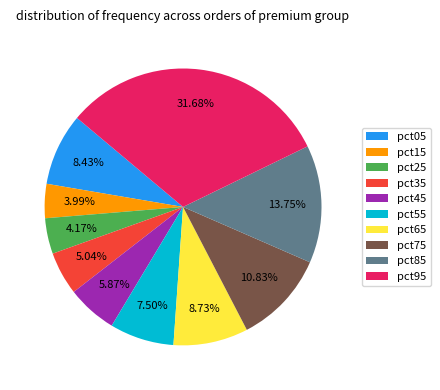

To the nearest percent, what is the combined percentage of pct35 and pct95?

37%